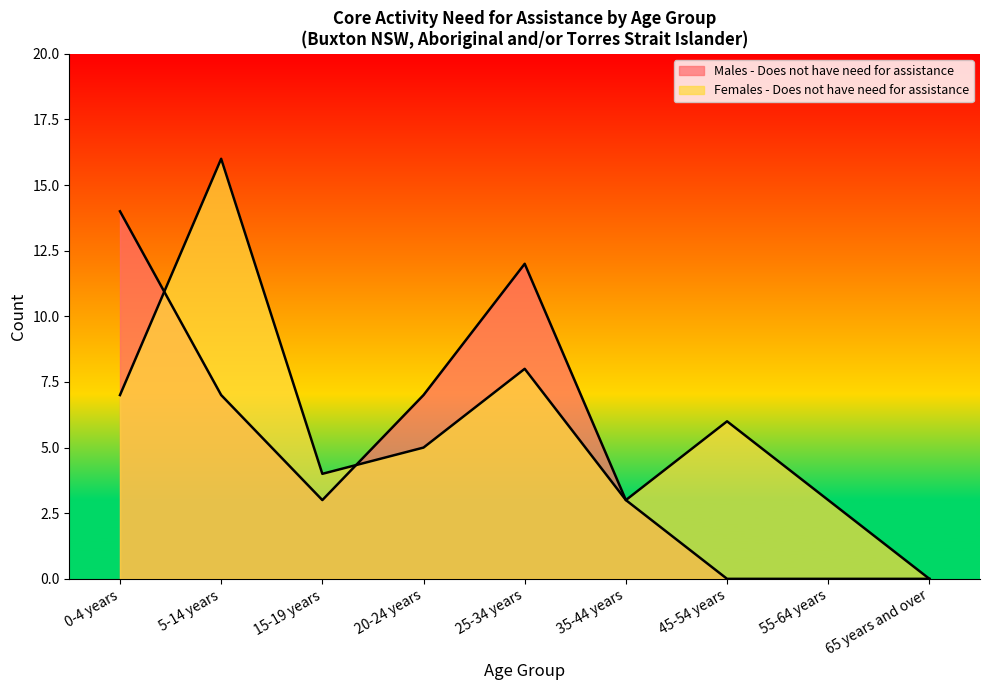

Rank the series by their average value, from lowest to highest.

Males - Does not have need for assistance, Females - Does not have need for assistance